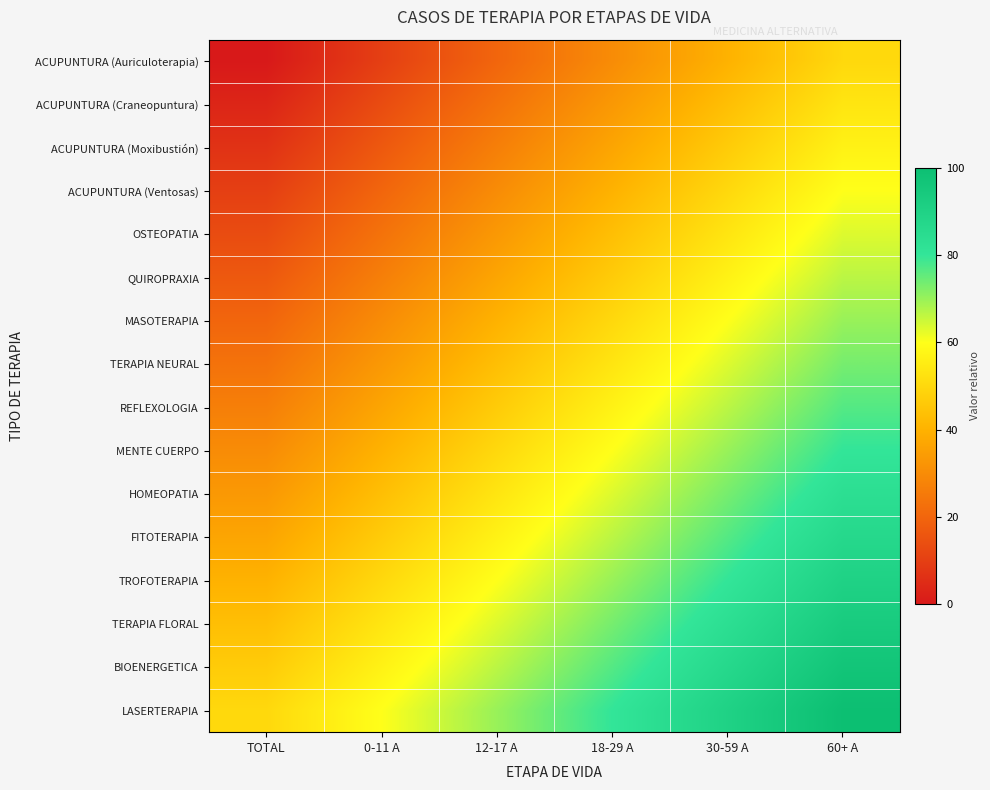

What is the total value across all series at 30-59 A?

1040.0